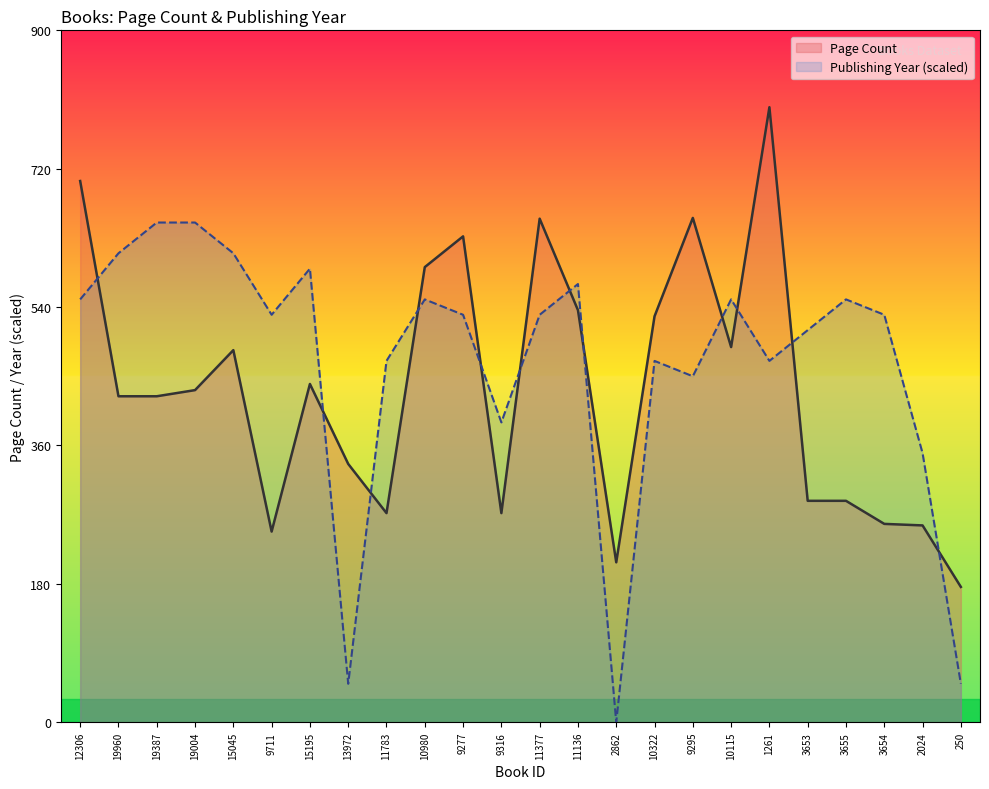

Count the number of categories in the chart.

24